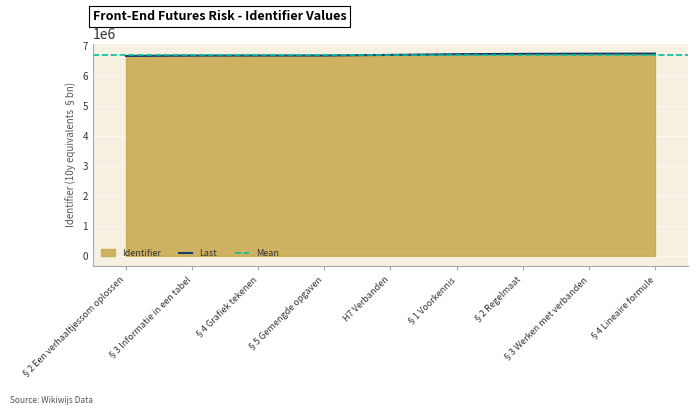

What is the label of the 2nd point from the right?

§3 Werken met verbanden